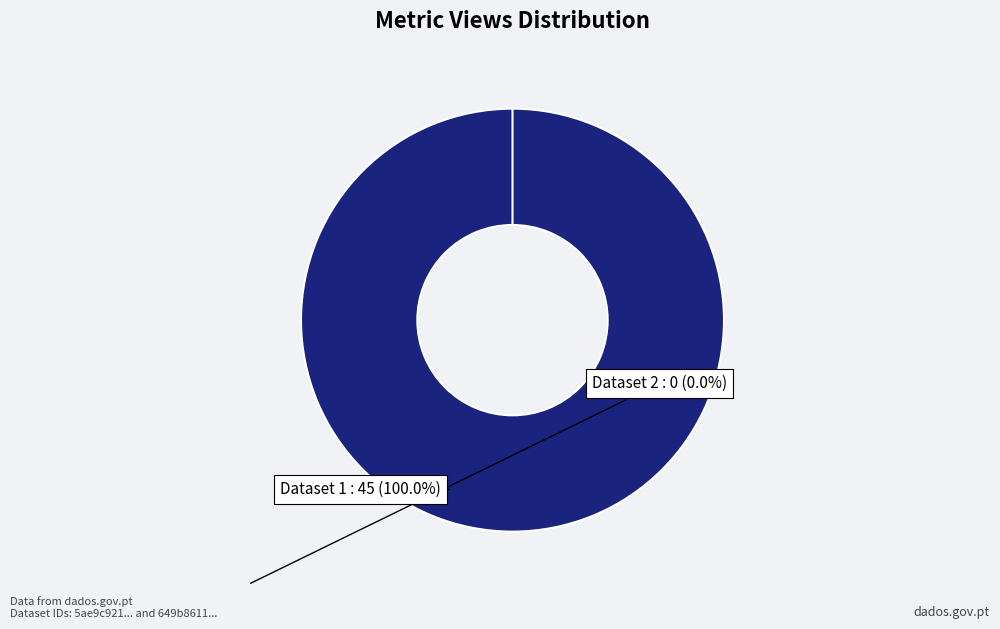

What portion of the pie excludes 649b8611078190f8a6e77197?

100.0%